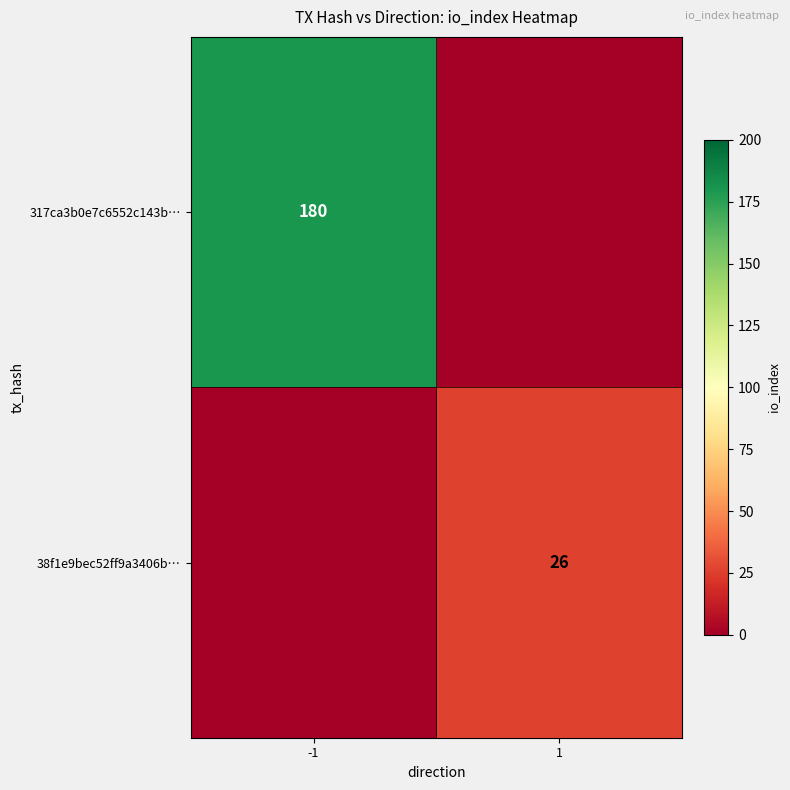

Is the value of 38f1e9bec52ff9a3406b… at 1 greater than the value of 317ca3b0e7c6552c143b… at -1?

No